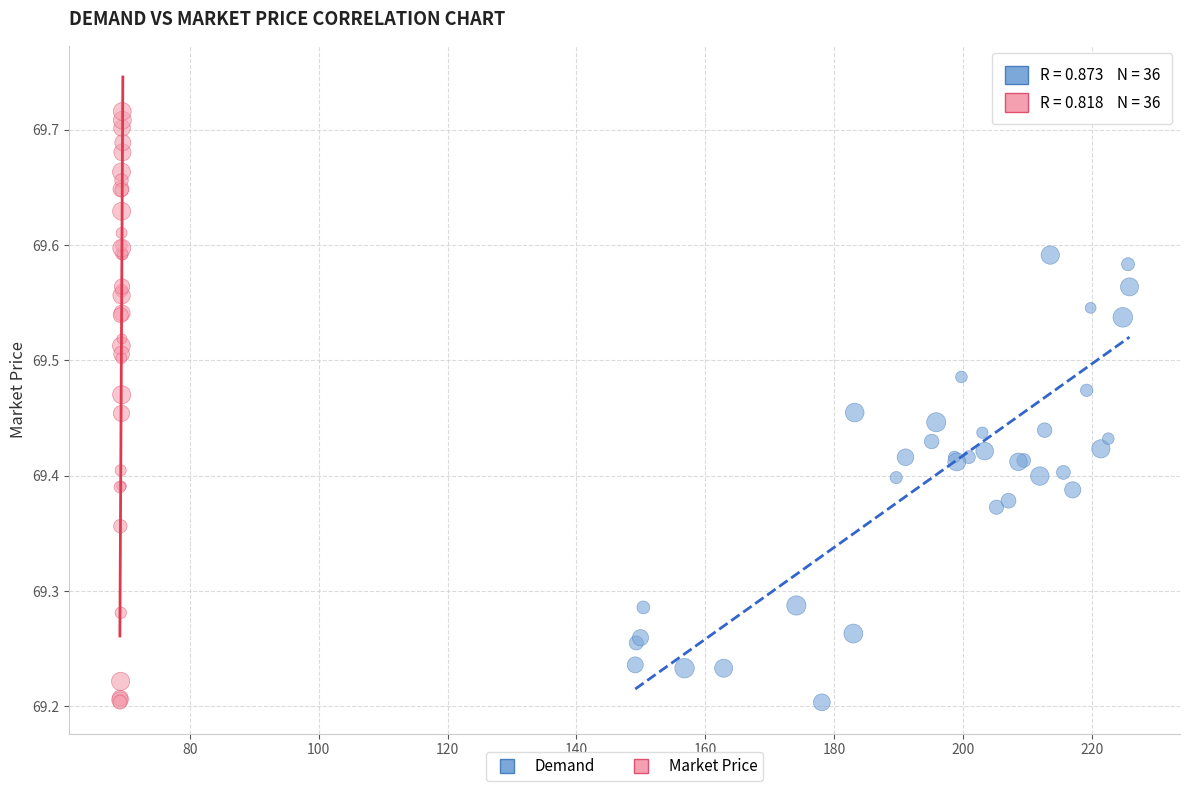

Which series has the widest spread of Y values?

Market Price